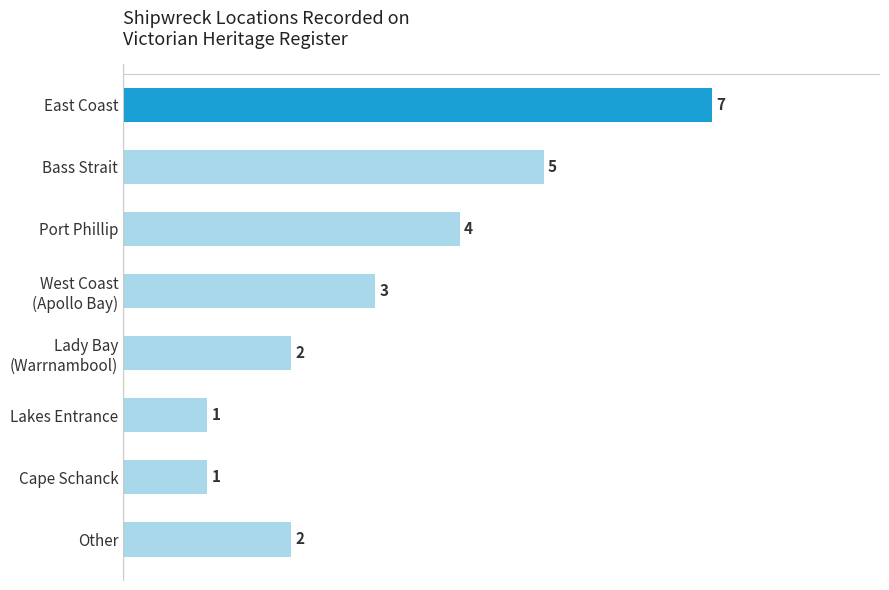

Reading bottom to top, what are all the values shown in this chart?

2	1	1	2	3	4	5	7